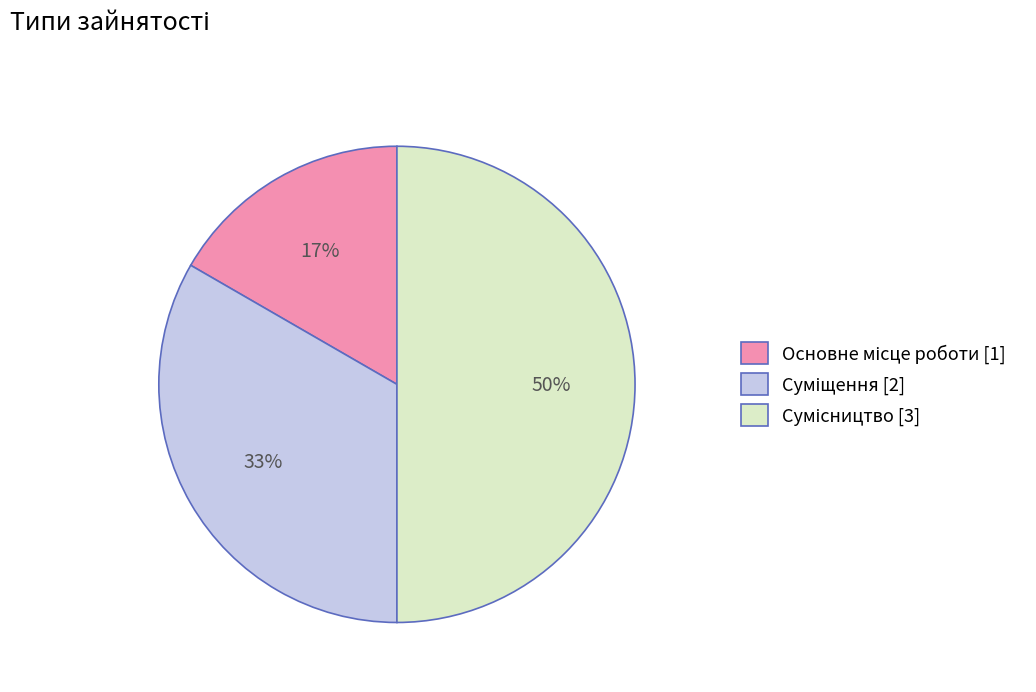

To the nearest percent, what is the average slice percentage?

33%